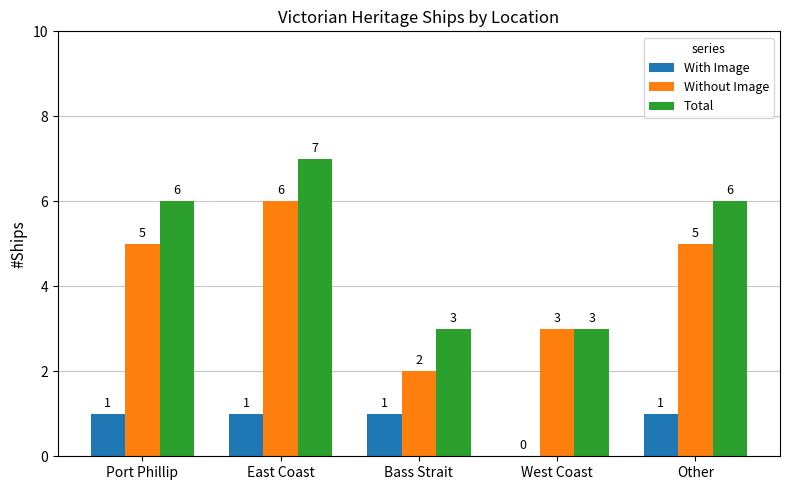

What is the total value across all series at East Coast?

14